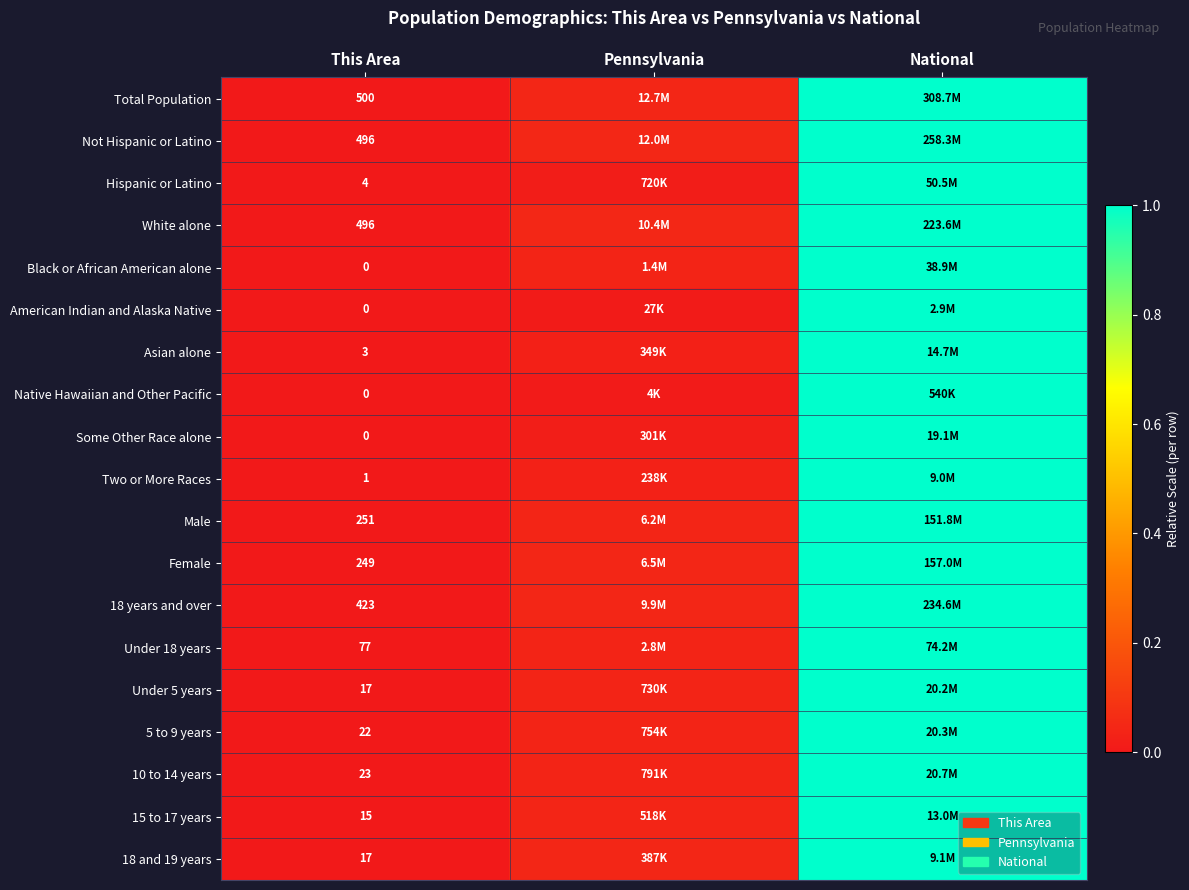

Is the value of 5 to 9 years at This Area greater than the value of Not Hispanic or Latino at This Area?

No